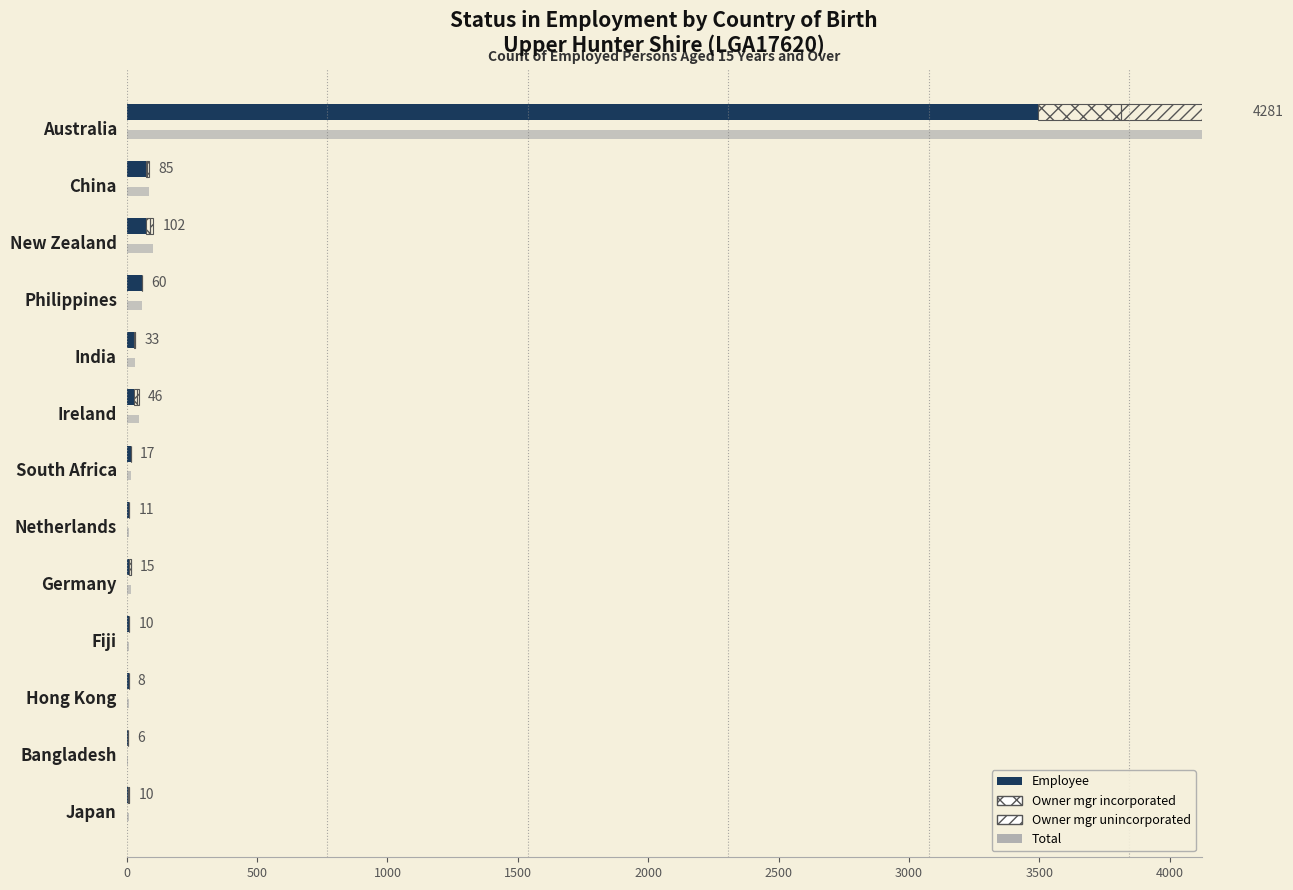

How many values in the Owner mgr incorporated series are below 3?

6